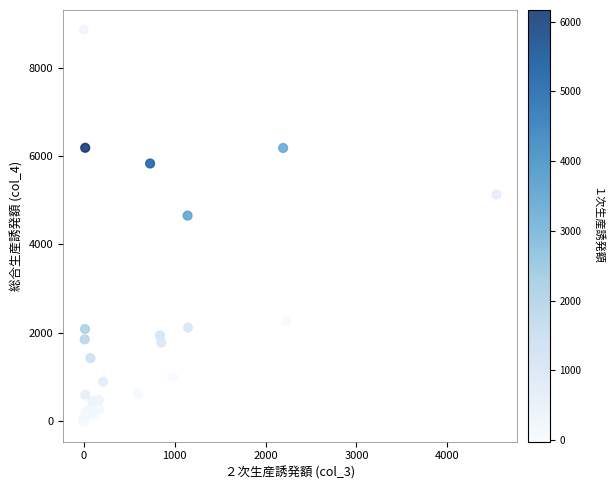

What Y value in the scatter plot is closest to 4417?

4649.1